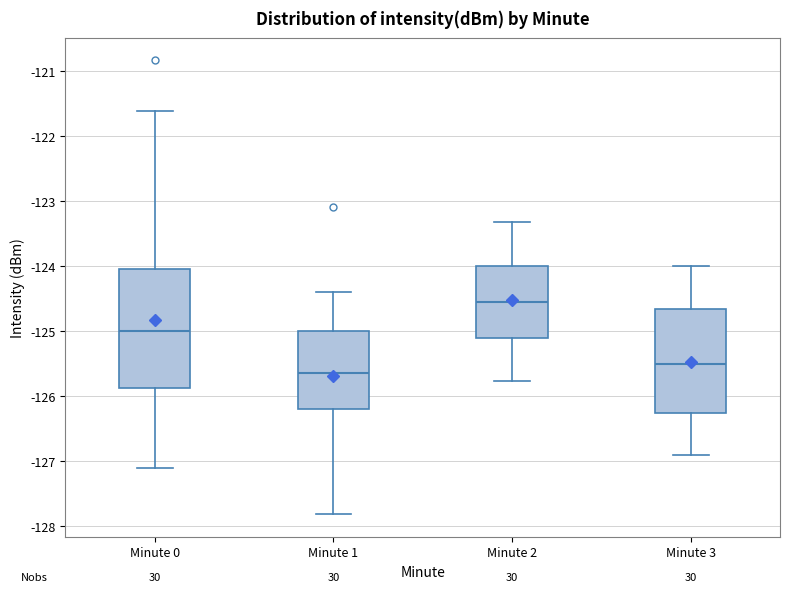

Where is the lower edge of the box for Minute 2 on the y-axis? The values are not printed on the chart, so give them approximately, as read against the axis.

-125.1